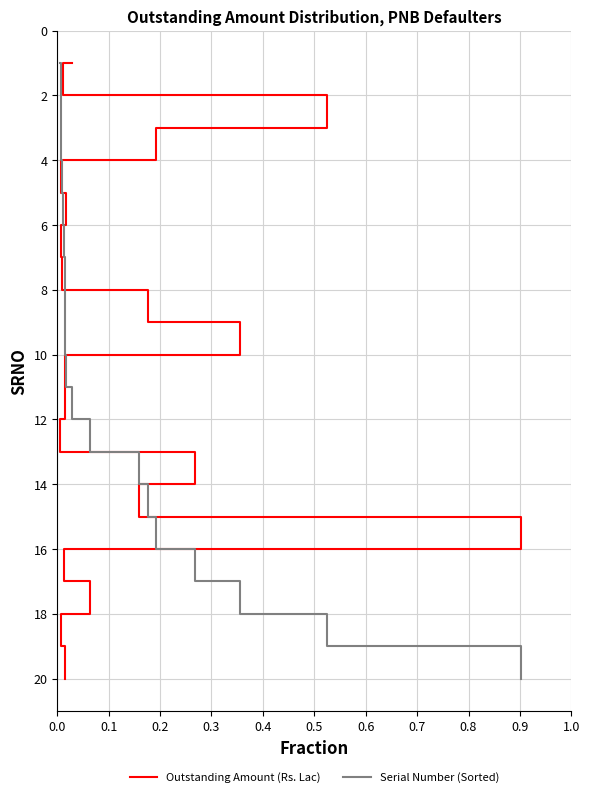

What is the lowest value of the Serial Number (Sorted) series?

1